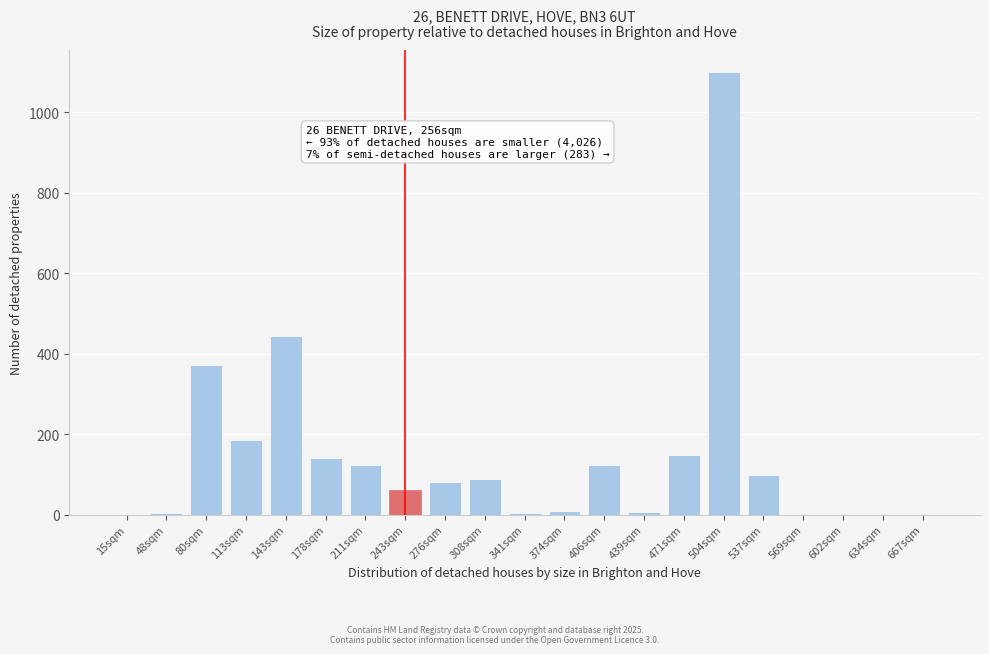

Between 211sqm and 308sqm, which is larger?

211sqm